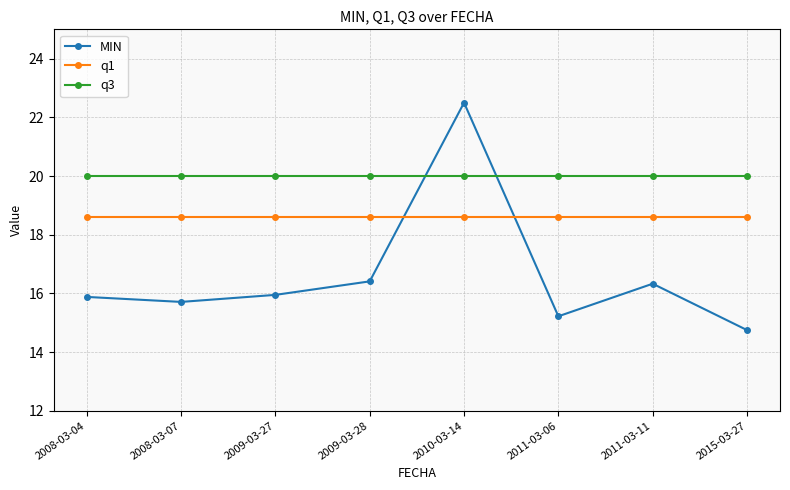

Rank the series by their average value, from highest to lowest.

q3, q1, MIN